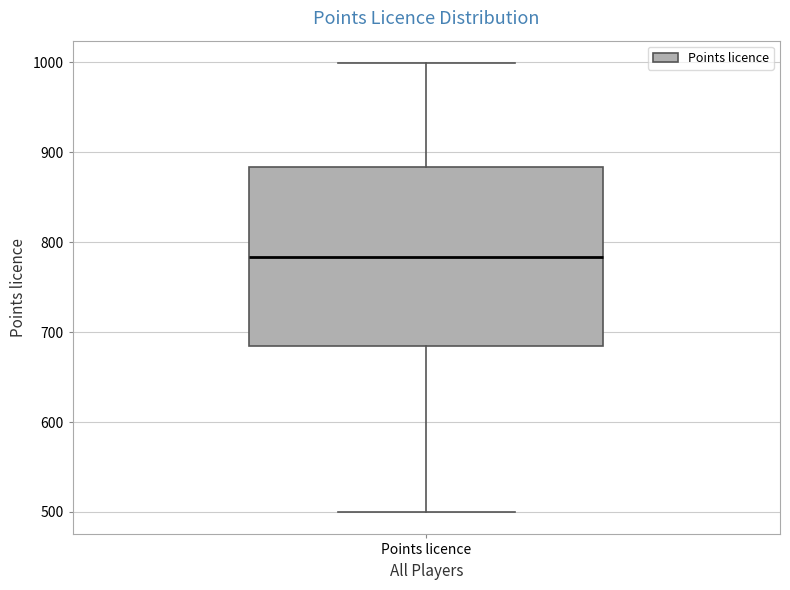

Transcribe this box plot: give where the median line is, the range the box spans, and where the two whiskers end, as read against the y-axis. The values are not printed on the chart, so give them approximately, as read against the axis.

median 780, box 680 to 880, whiskers 500 to 1000